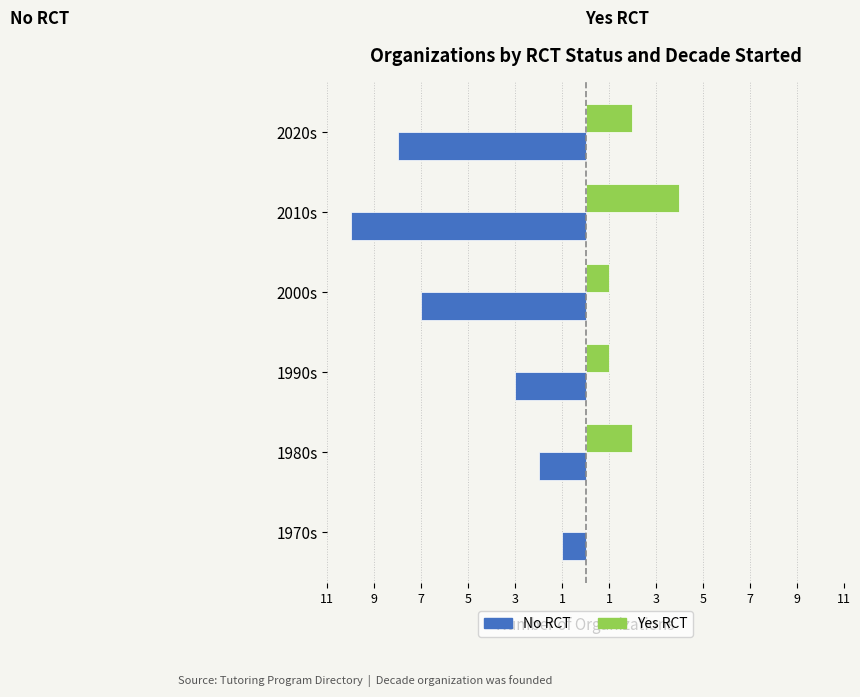

What are all the series names shown in the legend?

No RCT, Yes RCT